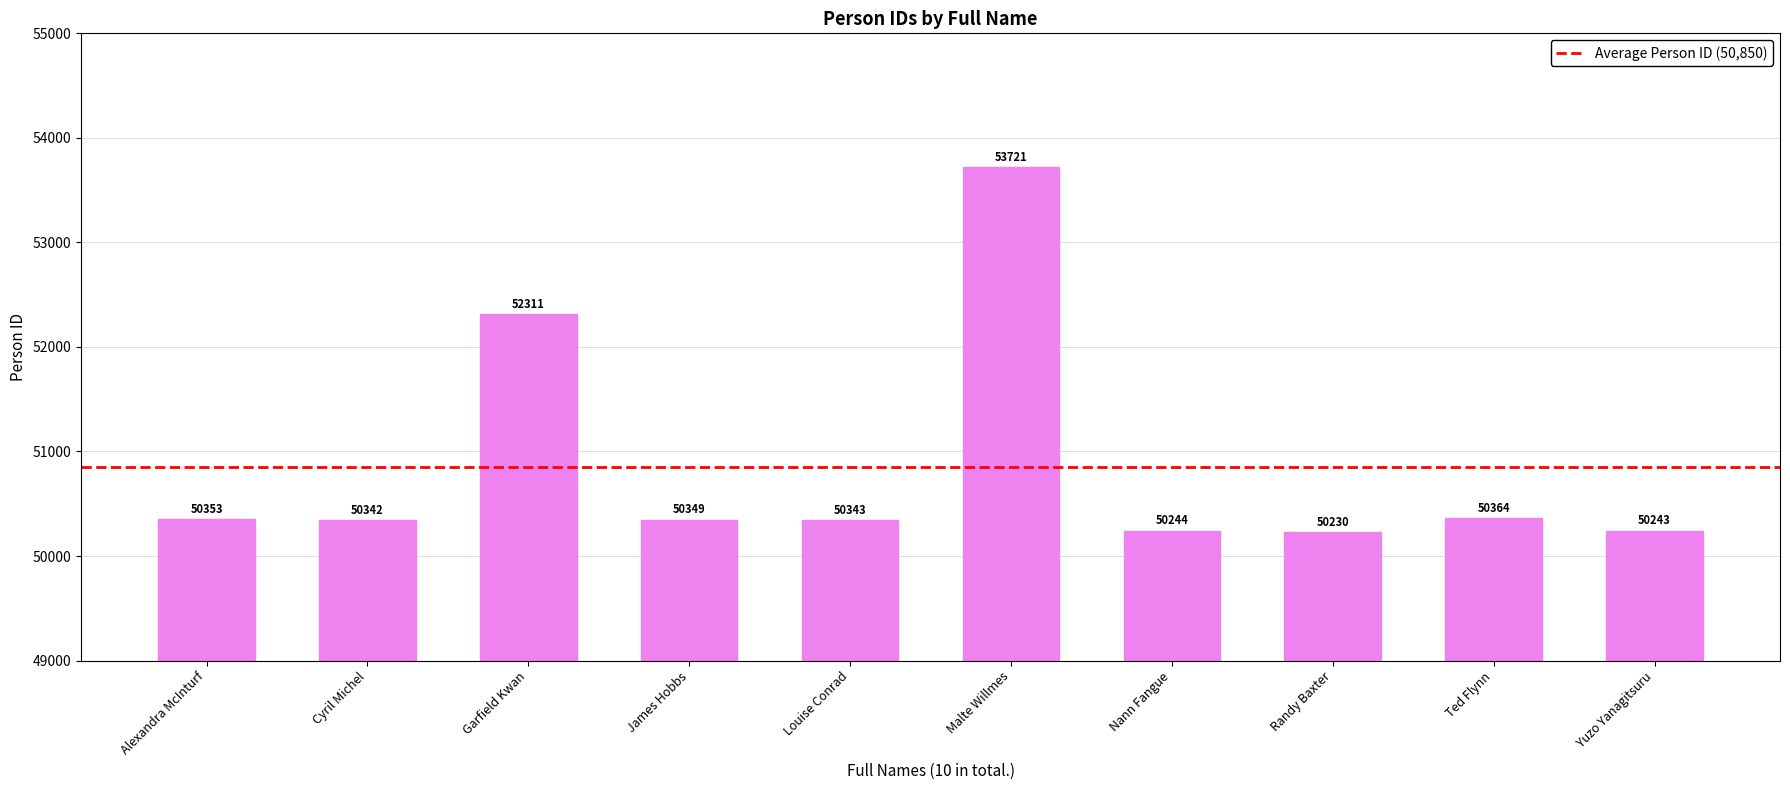

Between Alexandra McInturf and Ted Flynn, which is larger?

Ted Flynn